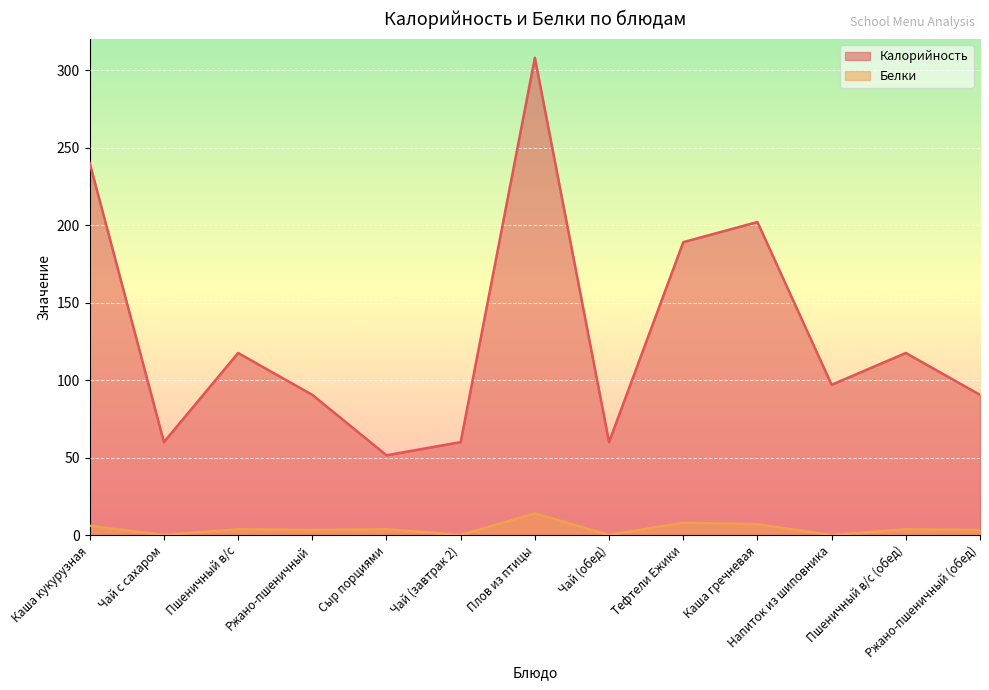

What is the spread (max minus min) of values at Ржано-пшеничный (обед)?

87.2